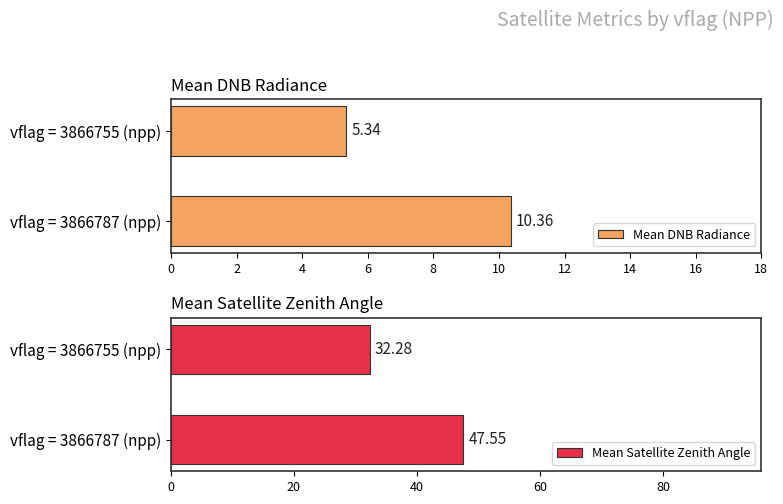

What is the difference between the maximum and minimum values in the Mean DNB Radiance series?

5.0